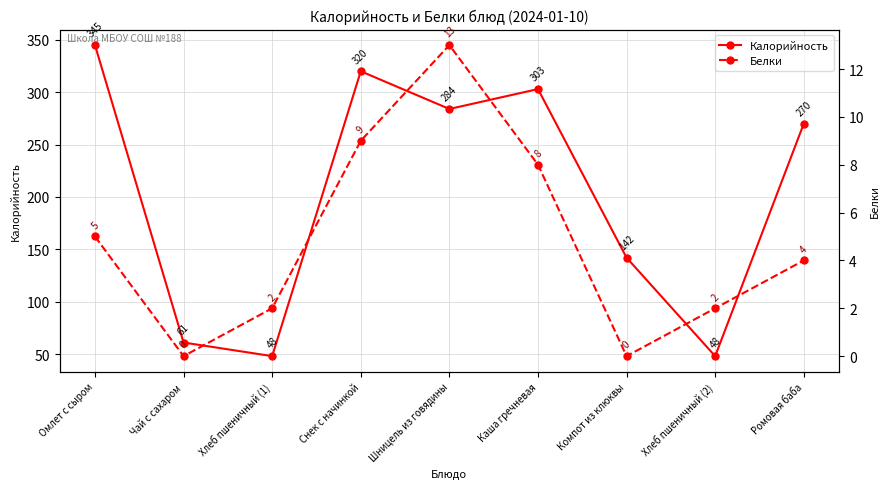

What is the spread (max minus min) of values at Омлет с сыром?

340